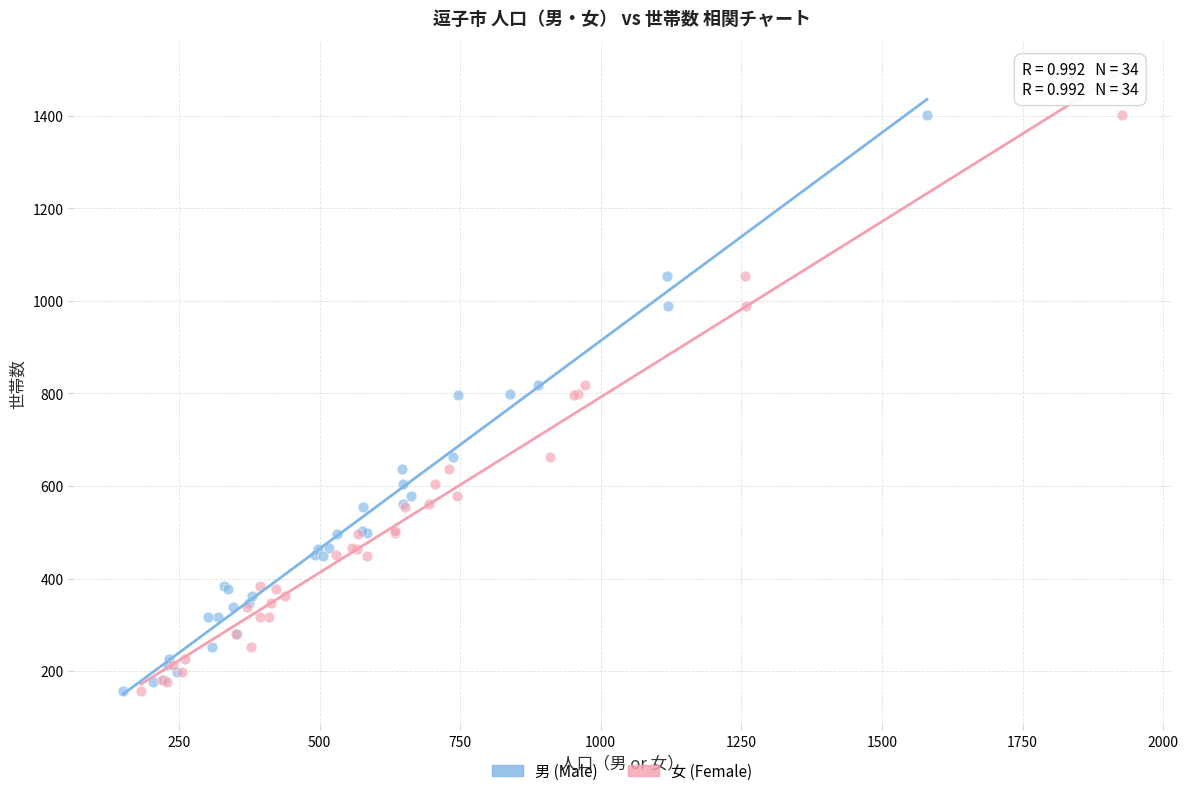

What are all the series names shown in the legend?

男 (Male), 女 (Female)